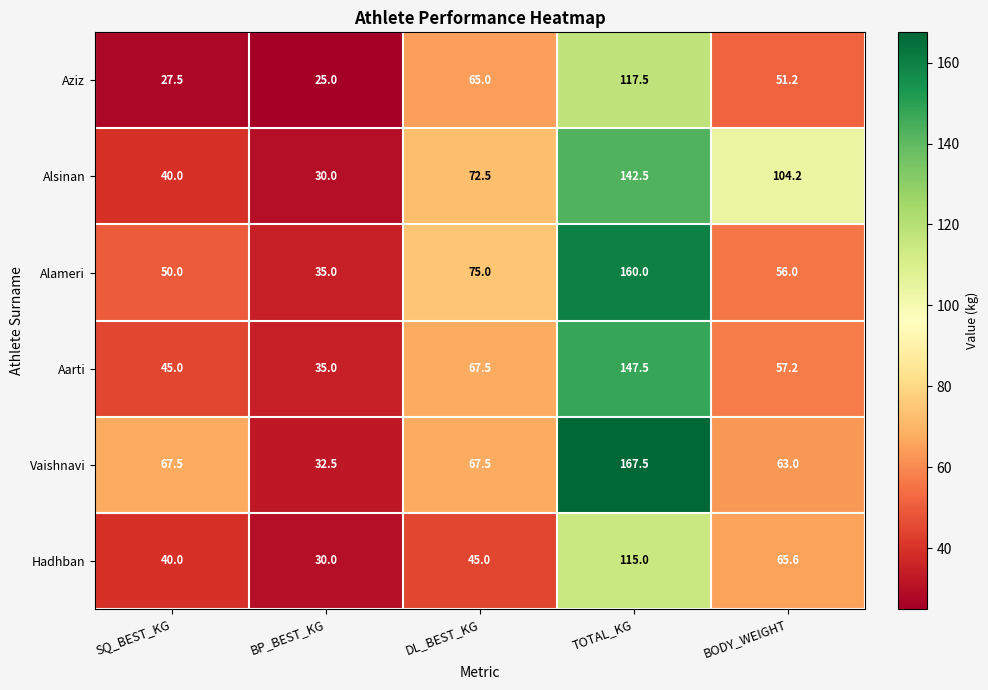

Reading left to right, transcribe all the data shown in this chart.

Aziz: 27.5	25.0	65.0	117.5	51.2
Alsinan: 40.0	30.0	72.5	142.5	104.2
Alameri: 50.0	35.0	75.0	160.0	56.0
Aarti: 45.0	35.0	67.5	147.5	57.2
Vaishnavi: 67.5	32.5	67.5	167.5	63.0
Hadhban: 40.0	30.0	45.0	115.0	65.6